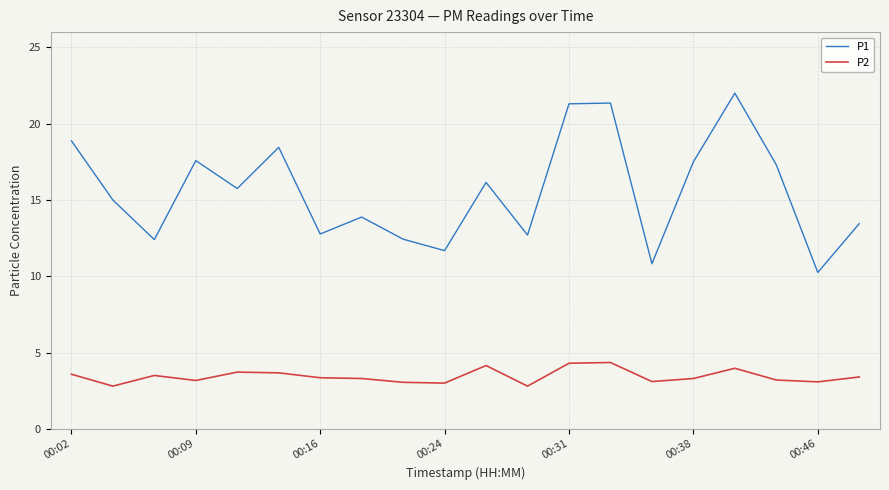

Rank the series by their average value, from lowest to highest.

P2, P1